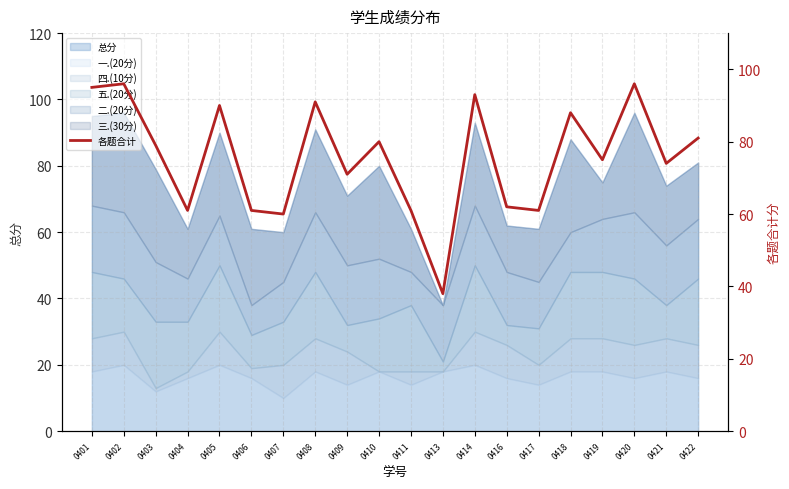

The chart shows a value of 102 at 0421. True or false?

False